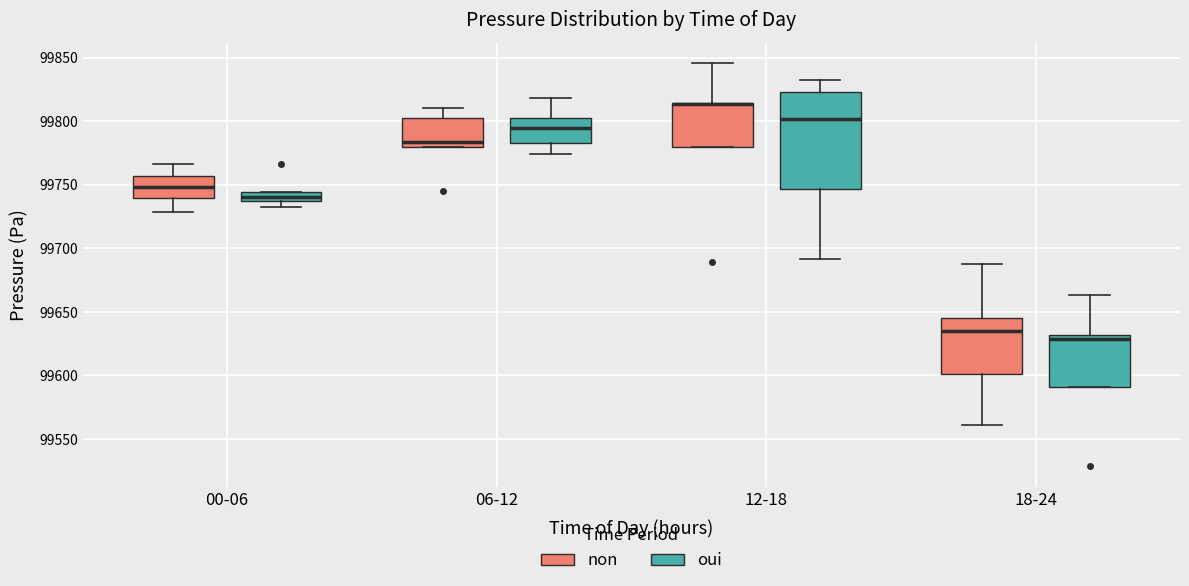

Which box is the tallest, from its lower edge to its upper edge?

12-18 (oui)